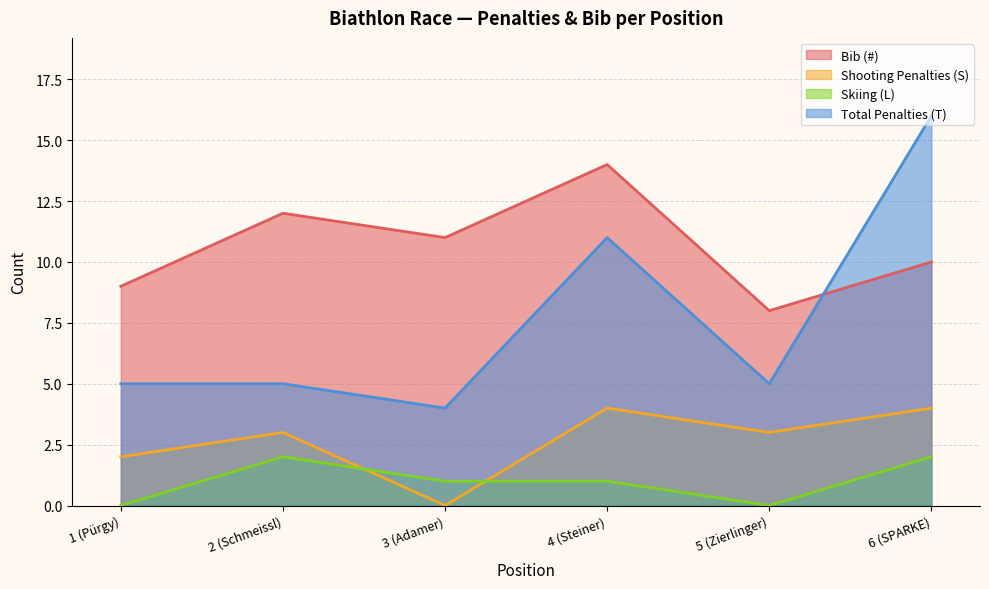

What is the label of the 5th point from the left?

5 (Zierlinger)